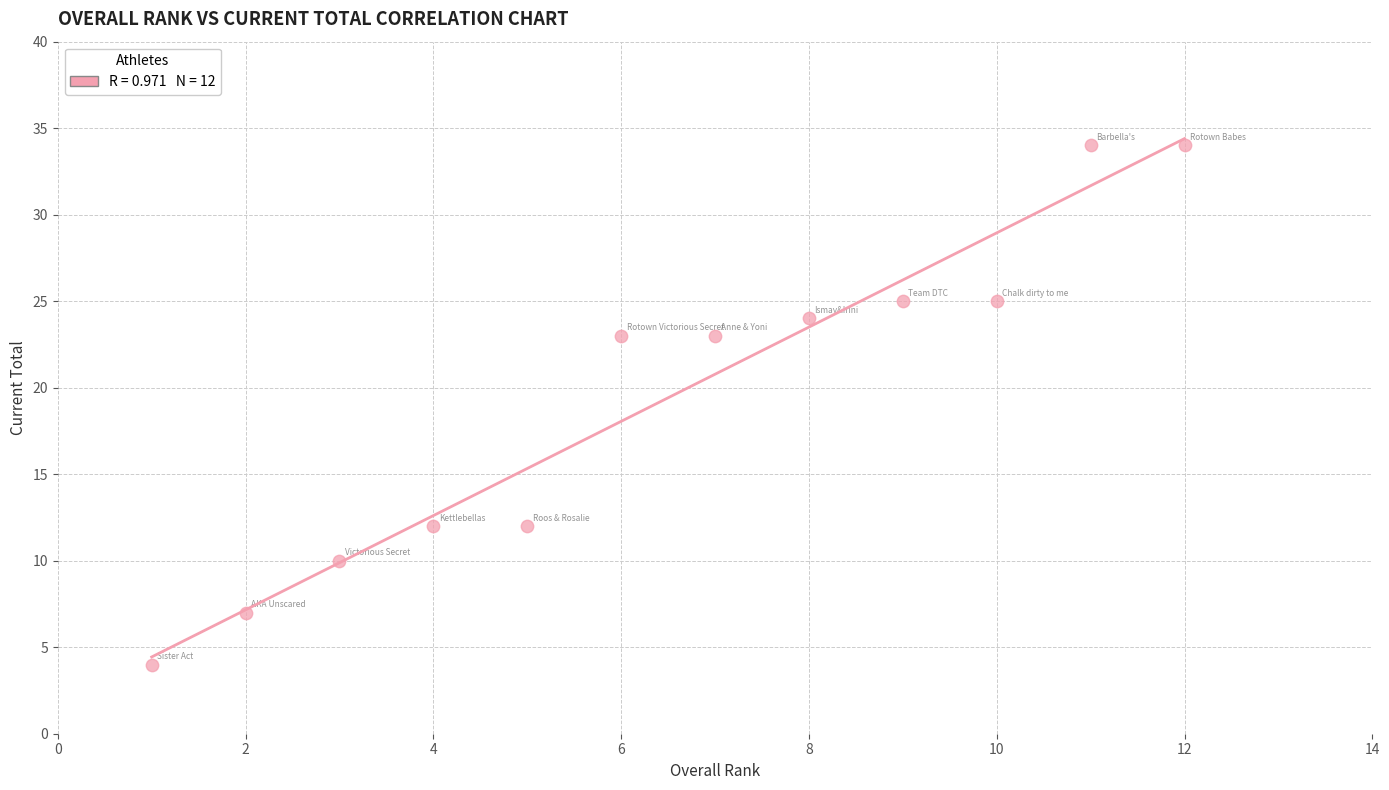

What is the range of X values (max minus min)?

11.0